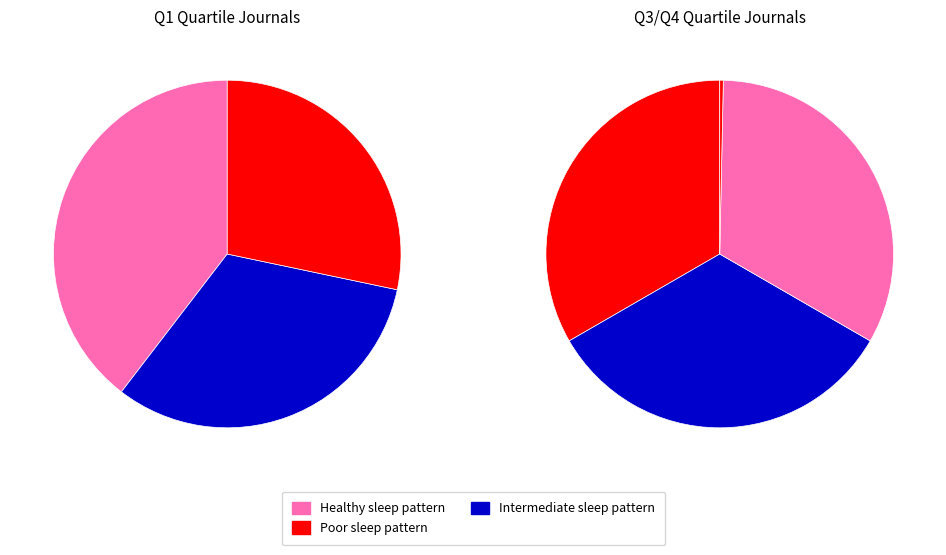

Is it true that 6 is 1% of the pie?

False